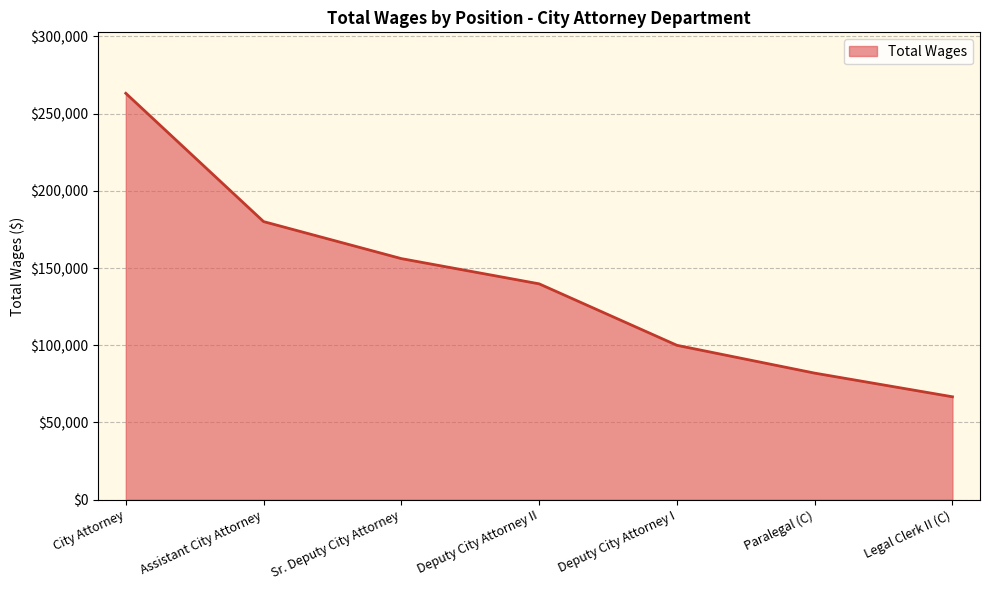

Does the chart have visible grid lines?

Yes